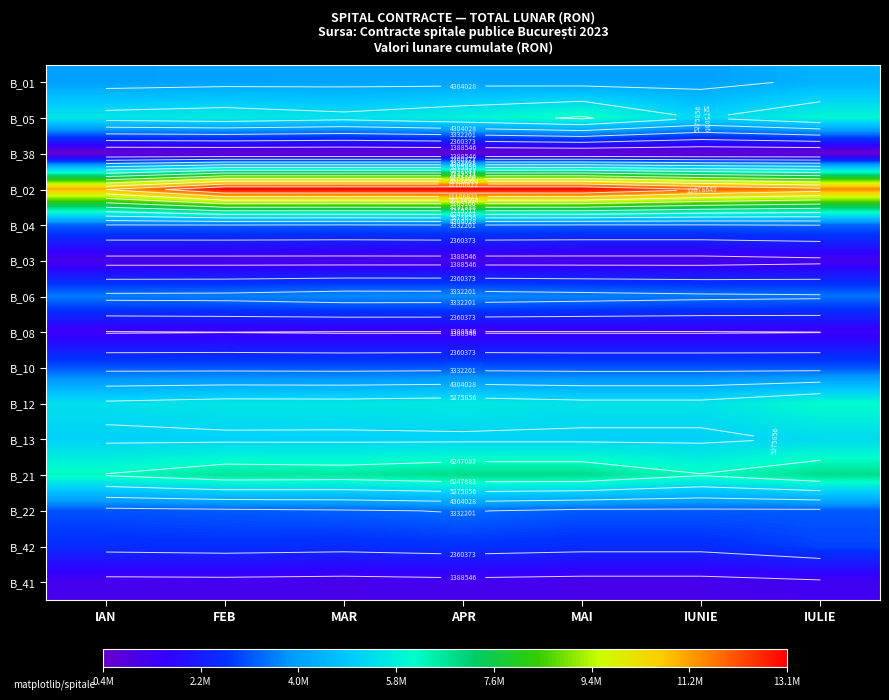

Which category has the highest value across all series?

FEB